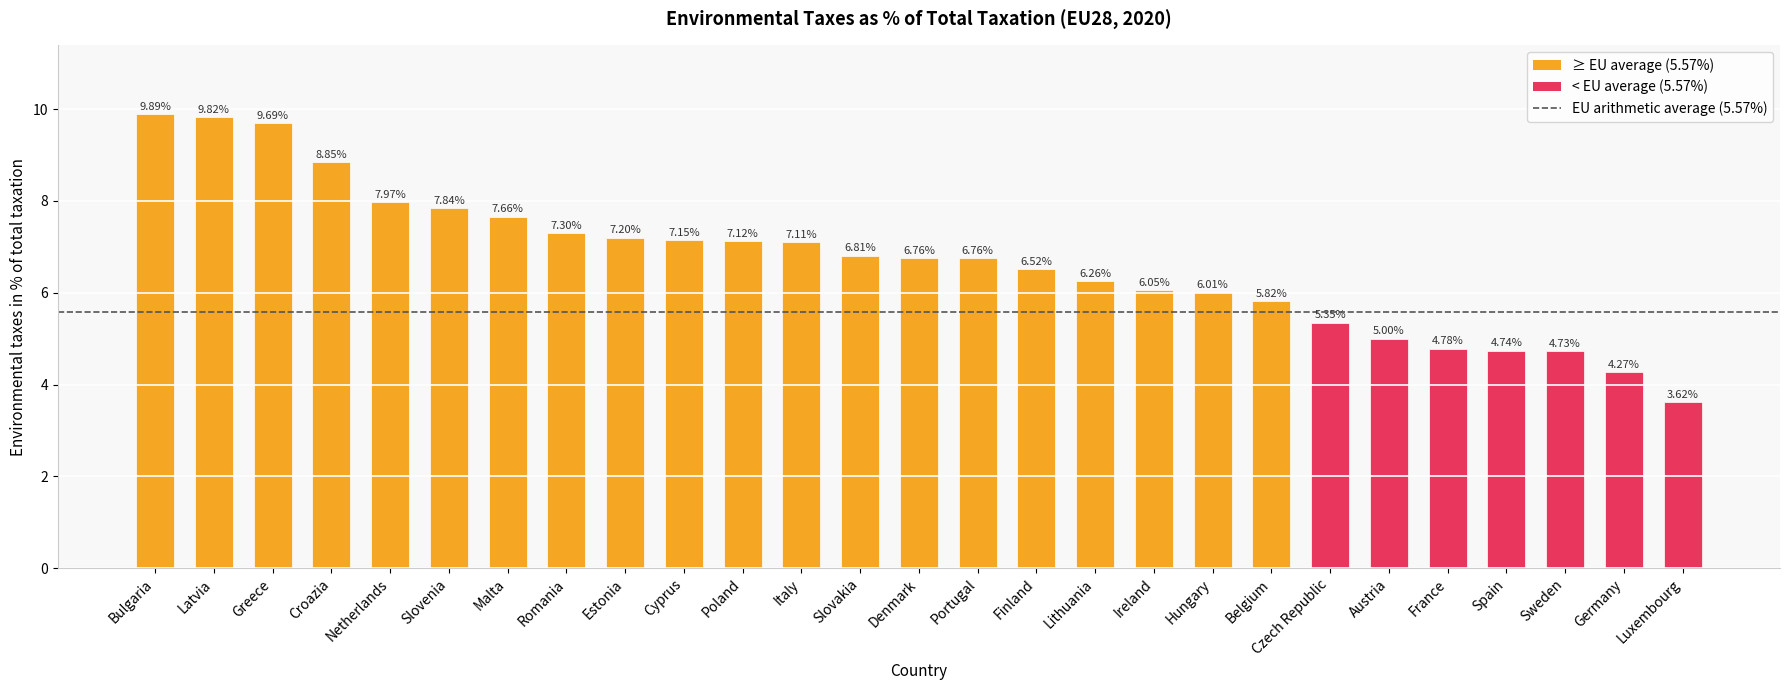

What is the value of the 2nd bar from the left?

9.8